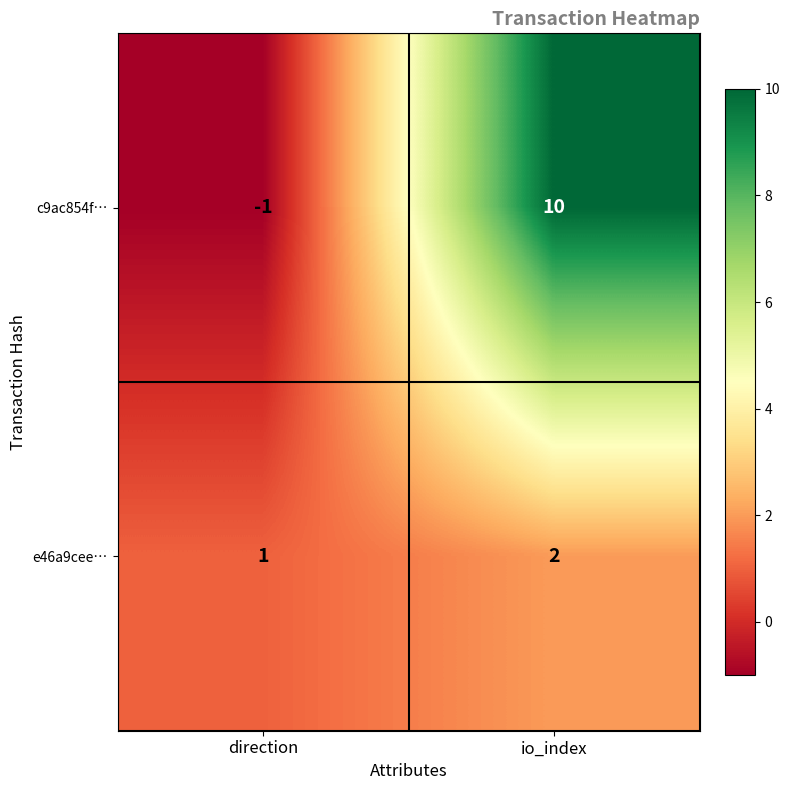

What is the approximate value of c9ac854f… at io_index, to the nearest 5?

10